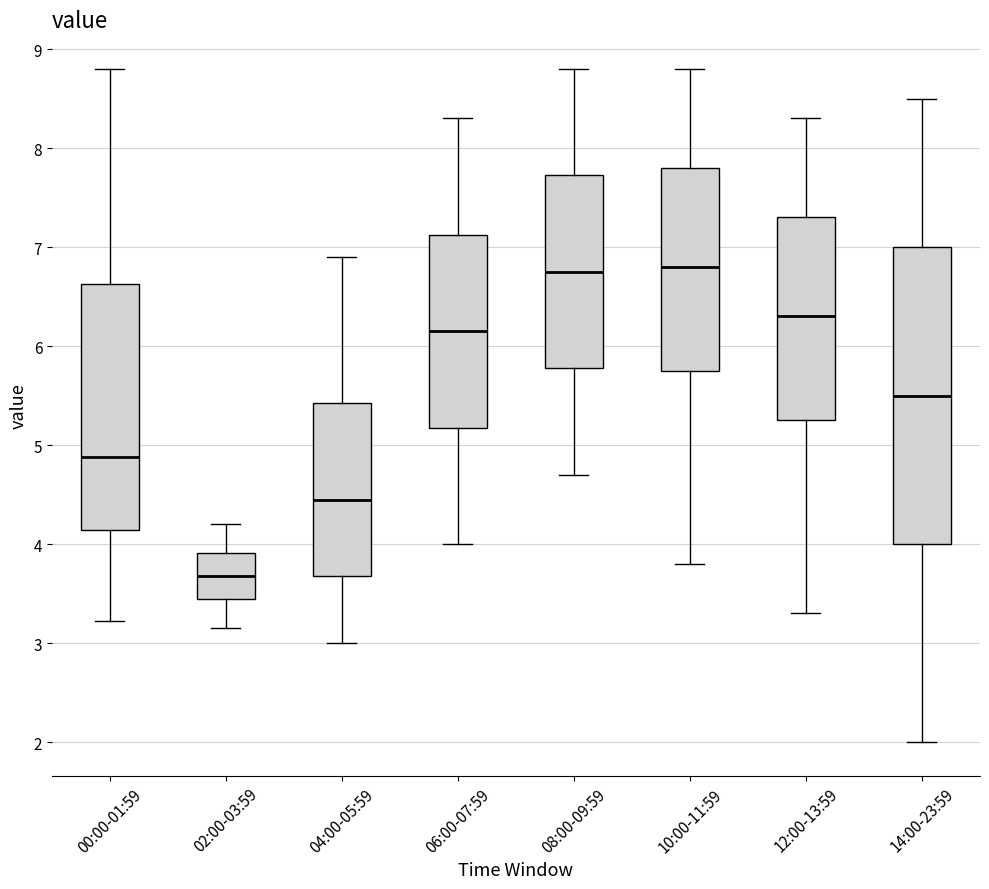

Reading left to right, read every box against the y-axis: the position of its median line, the range the box covers, and the ends of its whiskers. The values are not printed on the chart, so give them approximately, as read against the axis.

00:00-01:59: median 4.9, box 4.1 to 6.6, whiskers 3.2 to 8.8
02:00-03:59: median 3.7, box 3.5 to 3.9, whiskers 3.2 to 4.2
04:00-05:59: median 4.5, box 3.7 to 5.4, whiskers 3.0 to 6.9
06:00-07:59: median 6.2, box 5.2 to 7.1, whiskers 4.0 to 8.3
08:00-09:59: median 6.8, box 5.8 to 7.7, whiskers 4.7 to 8.8
10:00-11:59: median 6.8, box 5.8 to 7.8, whiskers 3.8 to 8.8
12:00-13:59: median 6.3, box 5.3 to 7.3, whiskers 3.3 to 8.3
14:00-23:59: median 5.5, box 4.0 to 7.0, whiskers 2.0 to 8.5